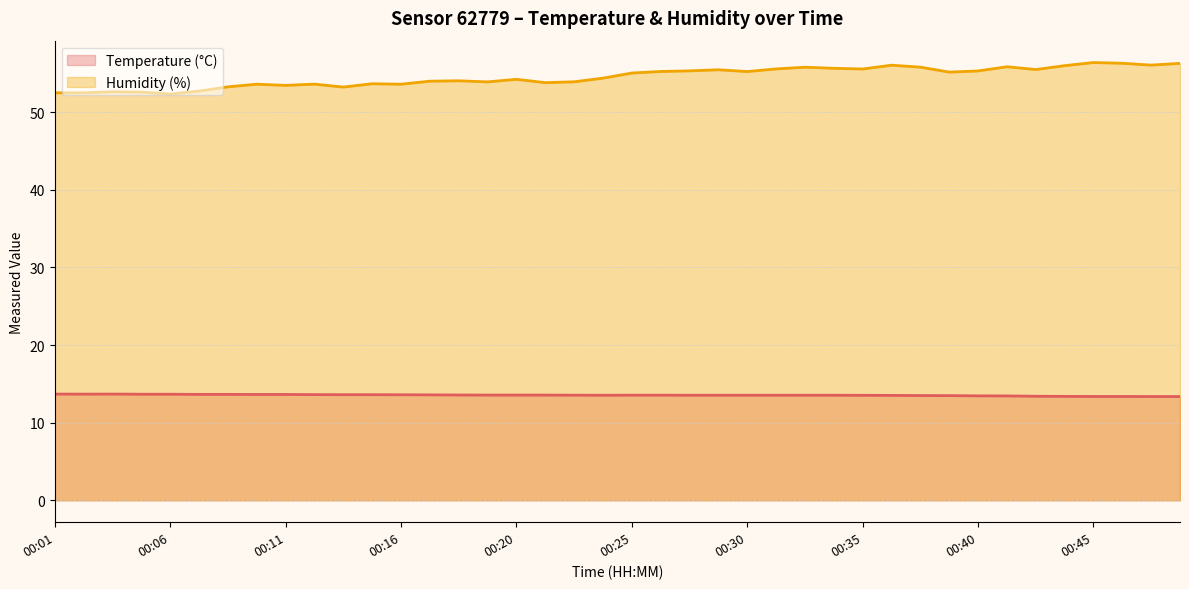

Is it true that Temperature (°C) equals 18.2 at 00:16?

False